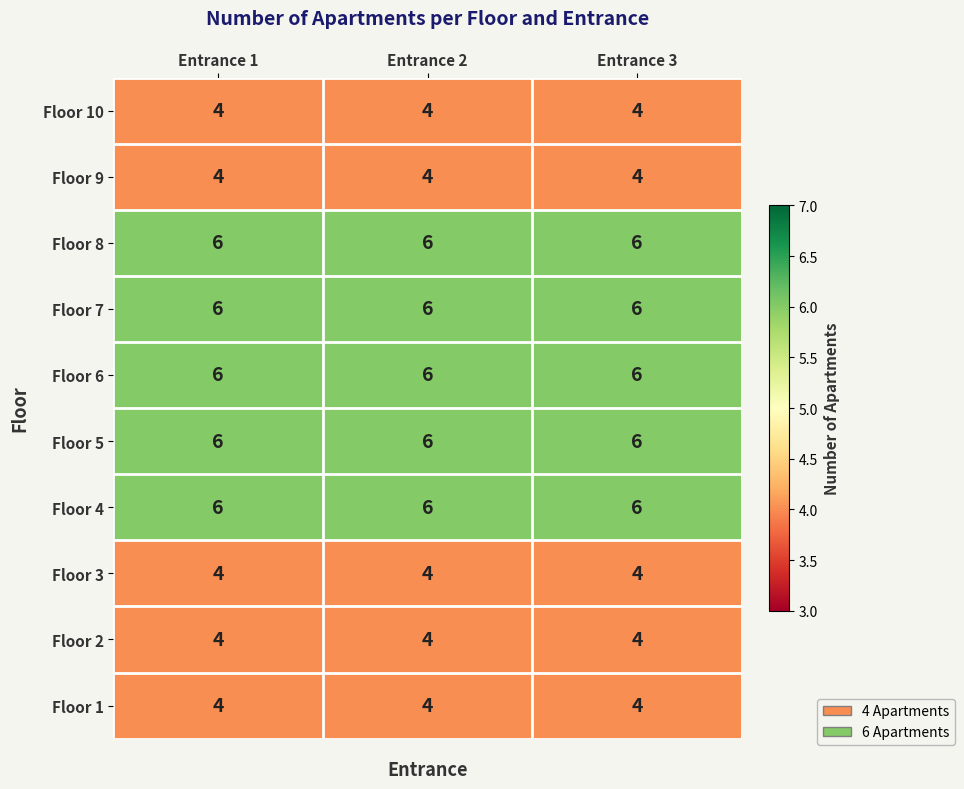

What is the total value across all series at Entrance 1?

50